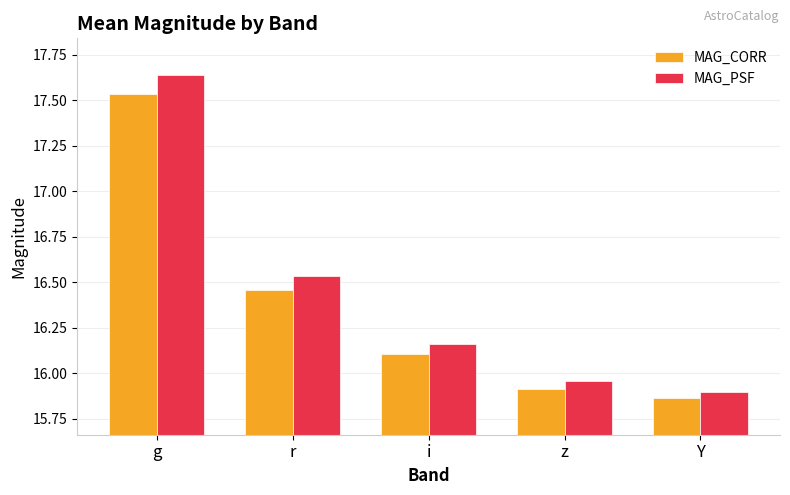

Which series has the largest total across all categories?

MAG_PSF